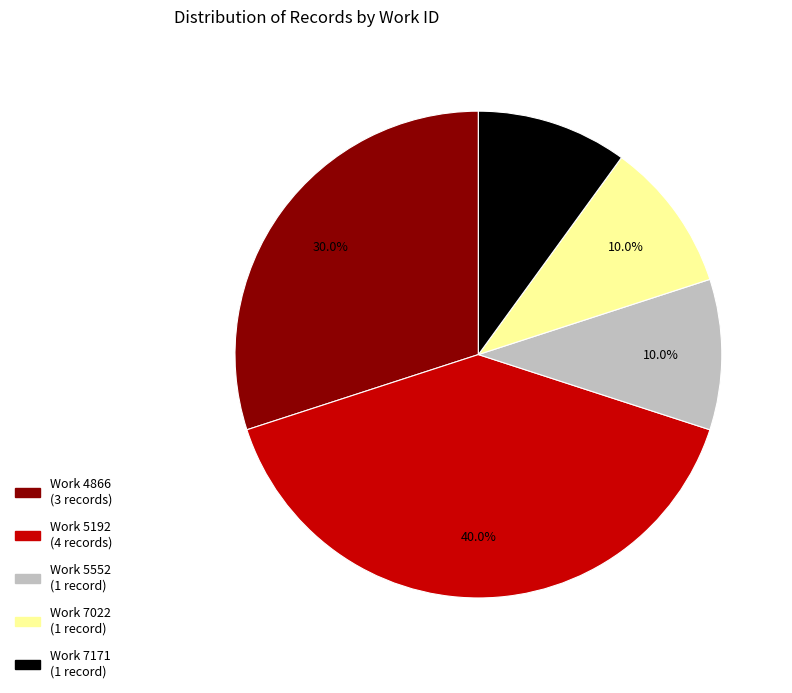

Combined, what portion of the pie is Work 7171 (1 record) and Work 7022 (1 record)?

20.0%